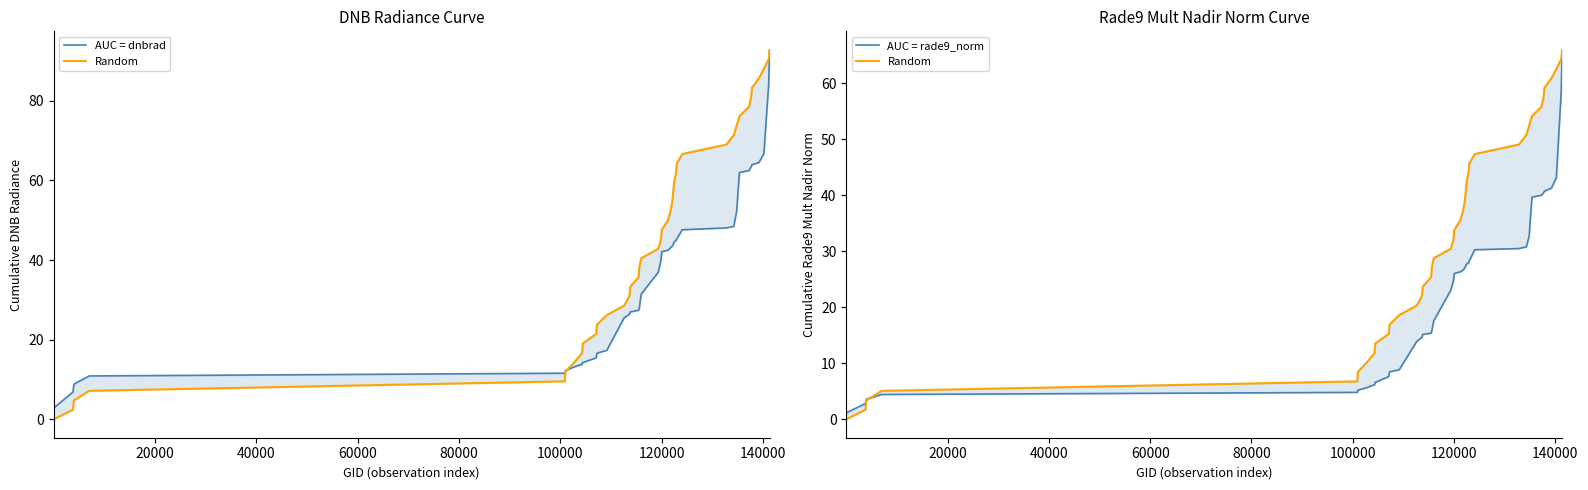

Is it true that Random equals 62.1 at 26?

False